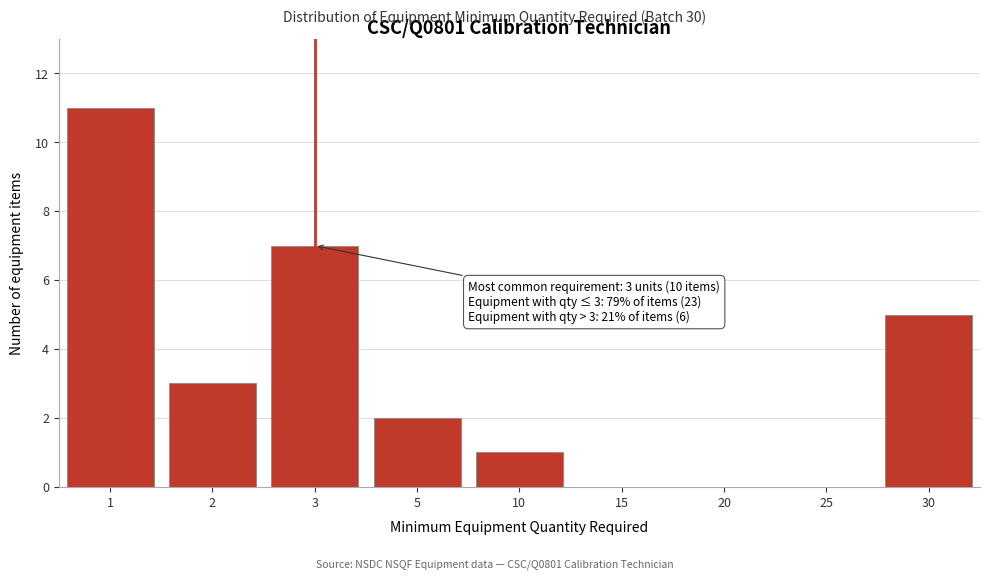

Reading left to right, transcribe all the data shown in this chart.

1=11	2=3	3=7	5=2	10=1	15=0	20=0	25=0	30=5